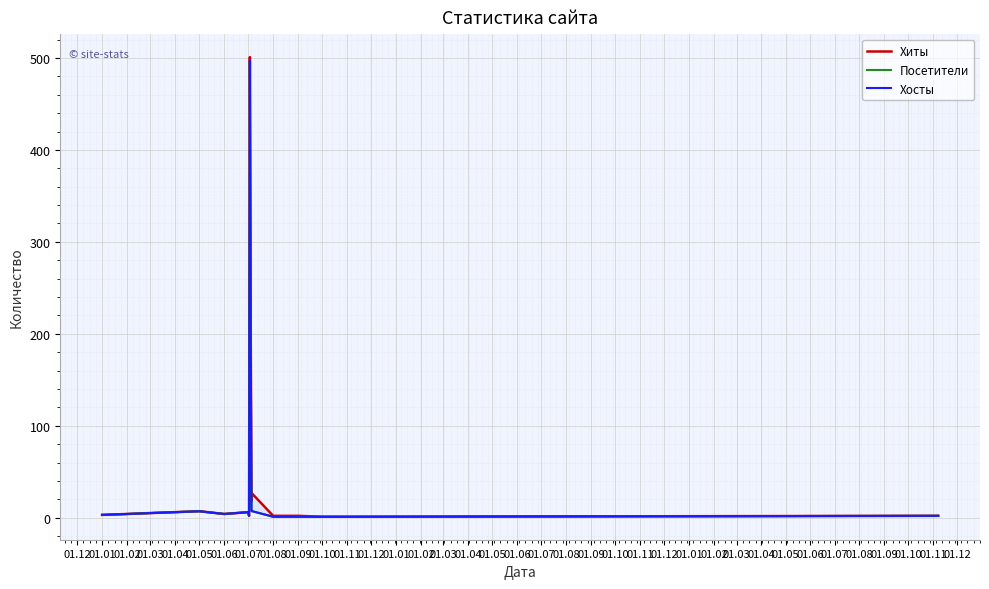

How many lines are shown in the chart?

3